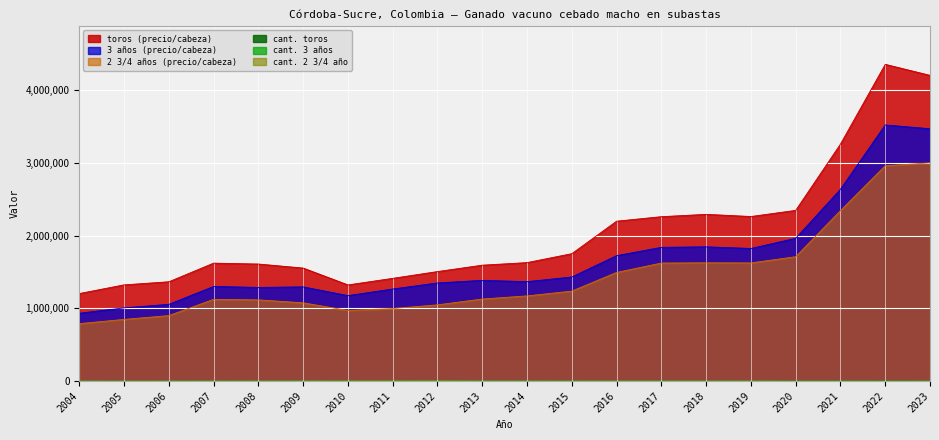

How many series are shown in this chart?

6